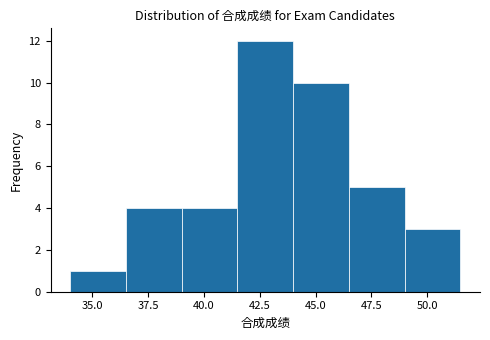

Which range on the x-axis has the tallest bar?

41.5 to 44.0